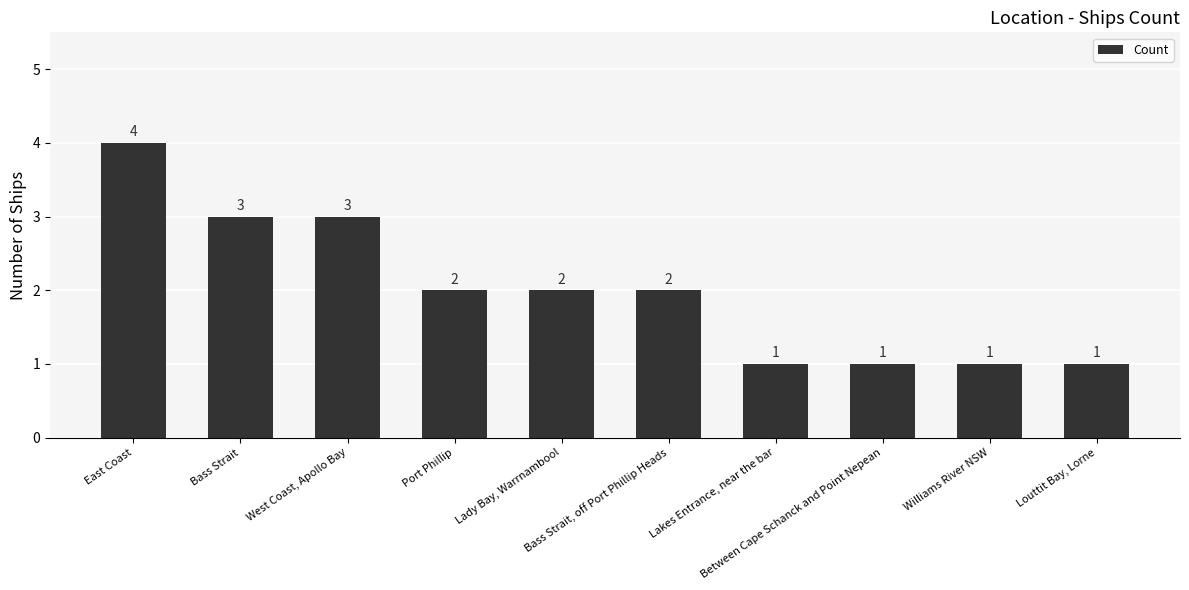

How many values are between 1 and 3?

9